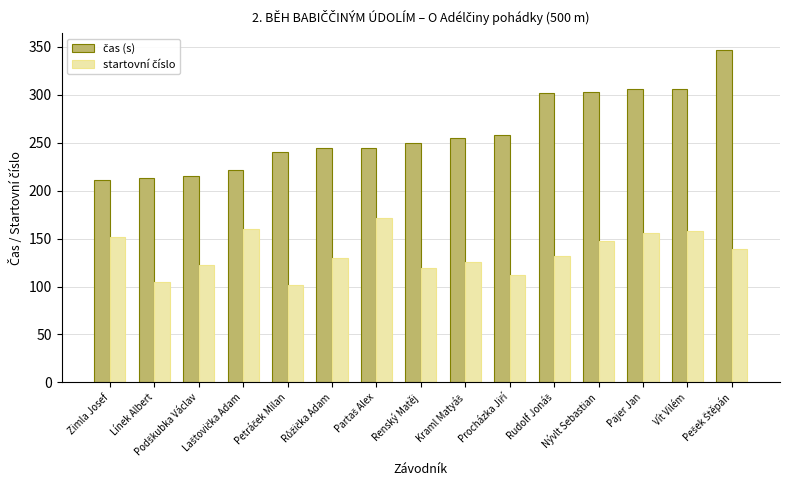

What is the maximum value shown in the chart?

347